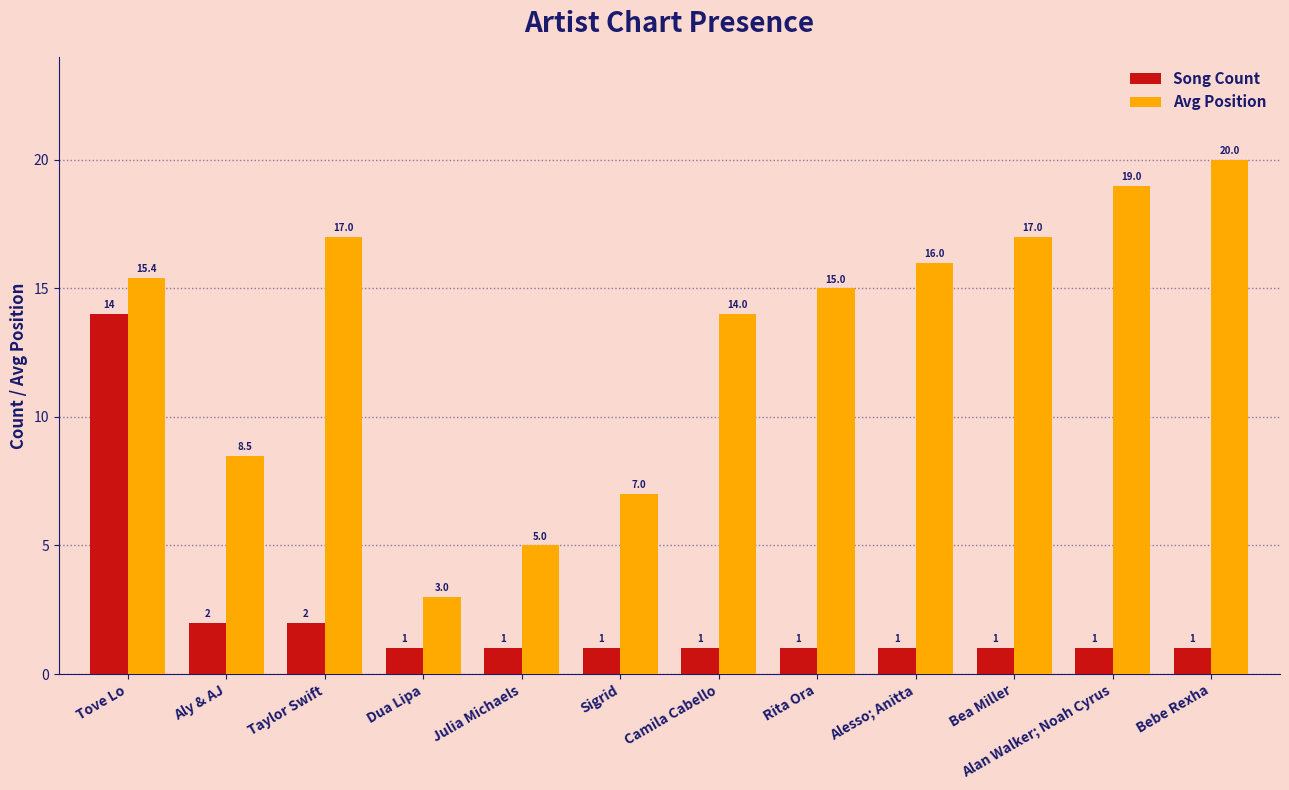

What is the label of the 10th bar from the left?

Bea Miller